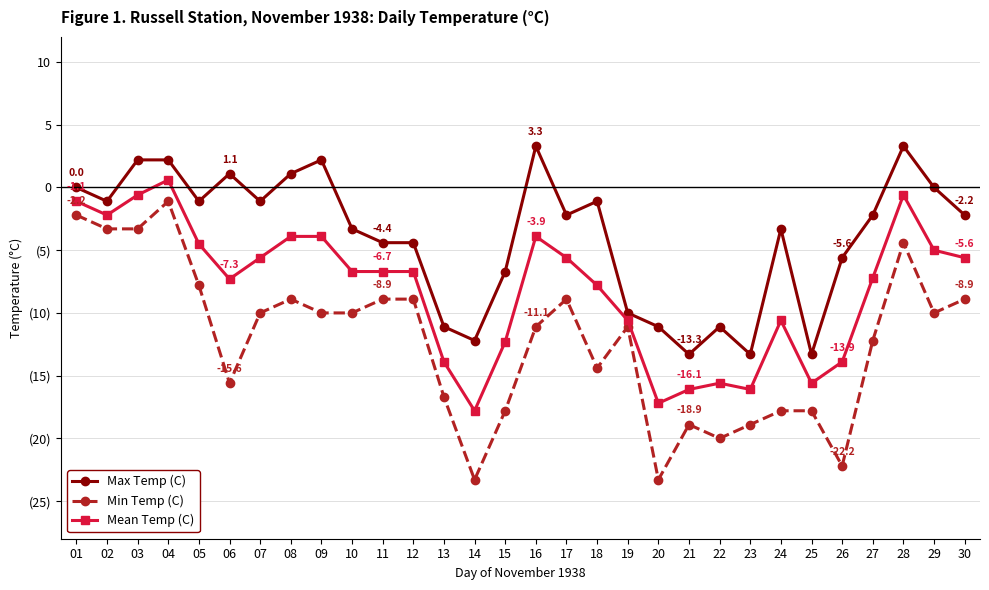

List the series in order of their peak value, highest first.

Max Temp (C), Mean Temp (C), Min Temp (C)